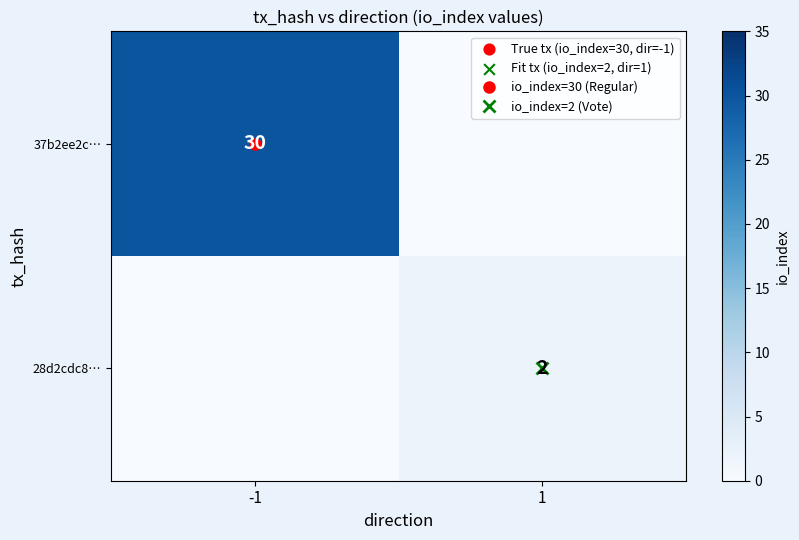

What is the sum of all 28d2cdc8… values?

2